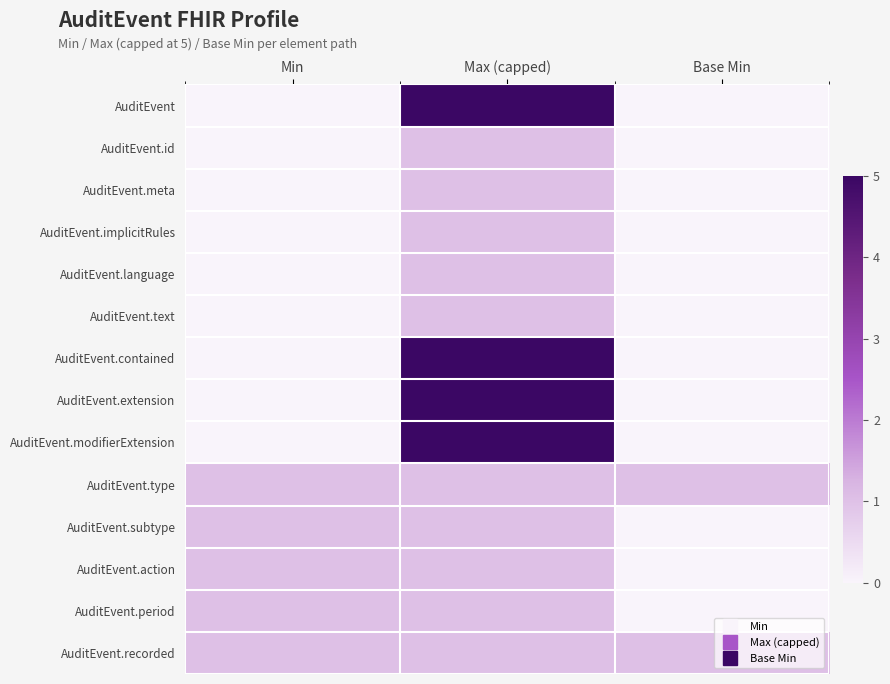

Reading left to right, what are all the values shown in this chart?

AuditEvent: Min=0	Max (capped)=5	Base Min=0
AuditEvent.id: Min=0	Max (capped)=1	Base Min=0
AuditEvent.meta: Min=0	Max (capped)=1	Base Min=0
AuditEvent.implicitRules: Min=0	Max (capped)=1	Base Min=0
AuditEvent.language: Min=0	Max (capped)=1	Base Min=0
AuditEvent.text: Min=0	Max (capped)=1	Base Min=0
AuditEvent.contained: Min=0	Max (capped)=5	Base Min=0
AuditEvent.extension: Min=0	Max (capped)=5	Base Min=0
AuditEvent.modifierExtension: Min=0	Max (capped)=5	Base Min=0
AuditEvent.type: Min=1	Max (capped)=1	Base Min=1
AuditEvent.subtype: Min=1	Max (capped)=1	Base Min=0
AuditEvent.action: Min=1	Max (capped)=1	Base Min=0
AuditEvent.period: Min=1	Max (capped)=1	Base Min=0
AuditEvent.recorded: Min=1	Max (capped)=1	Base Min=1